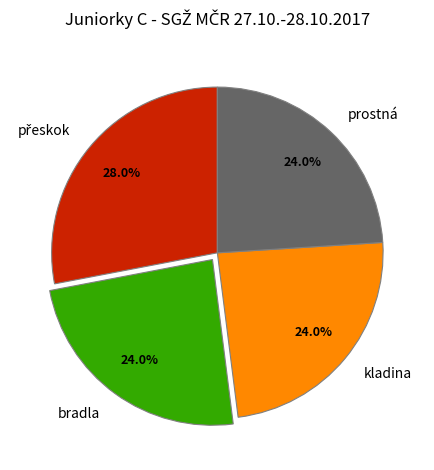

How much of the chart is everything except kladina?

76.0%